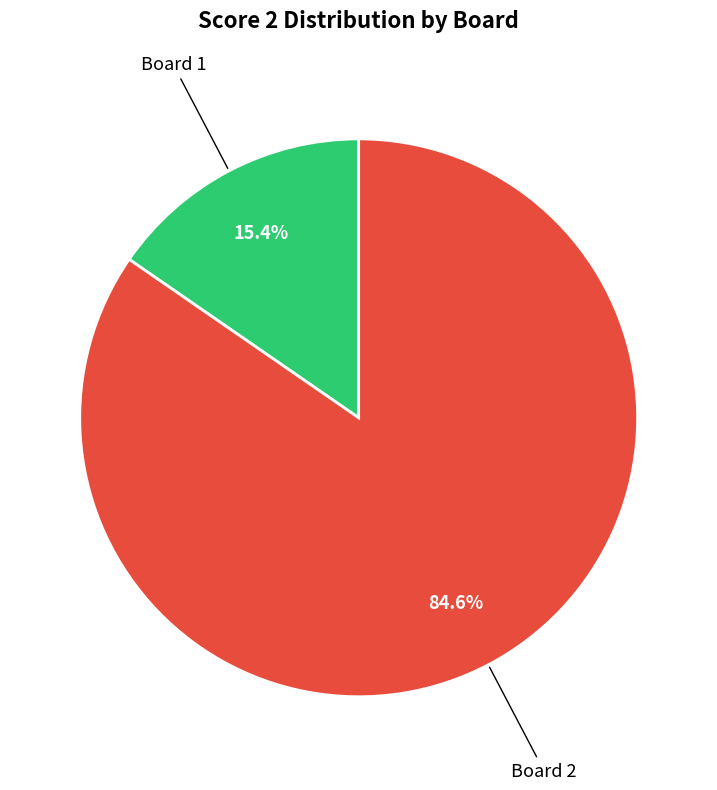

Does any single category account for the majority?

Yes